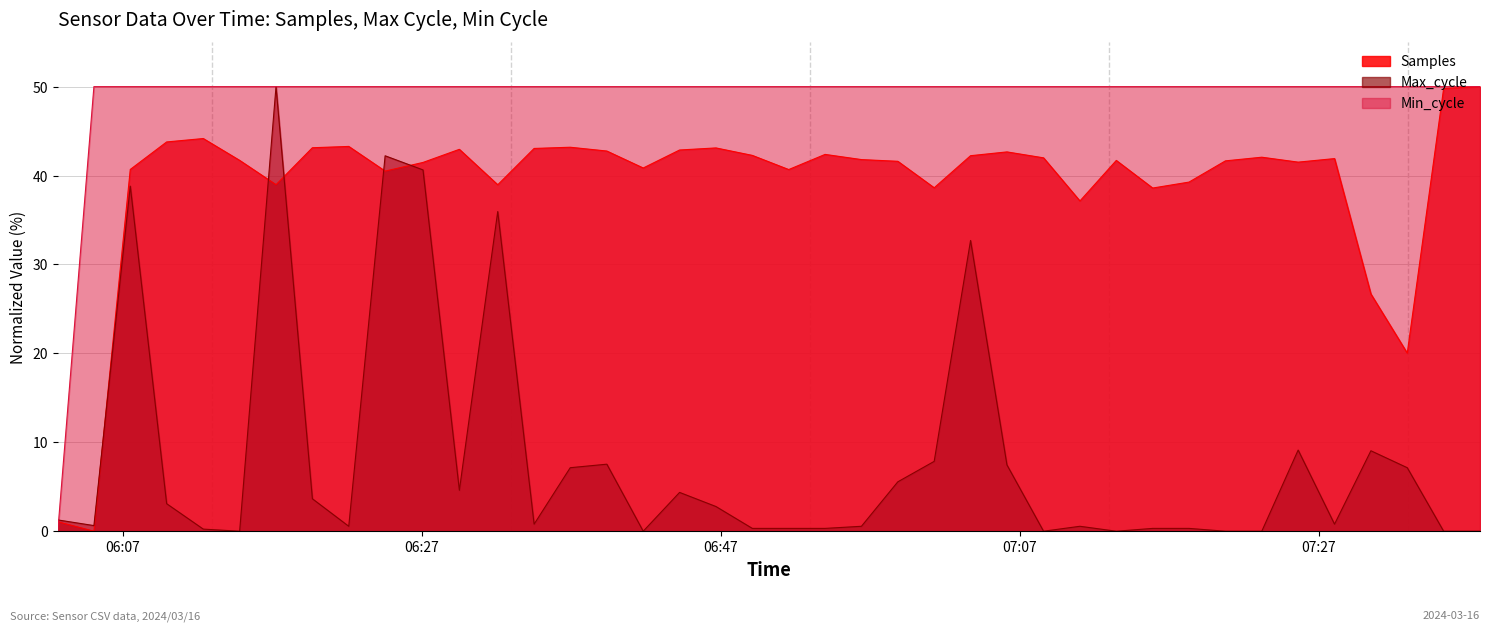

How many distinct data groups are displayed?

3